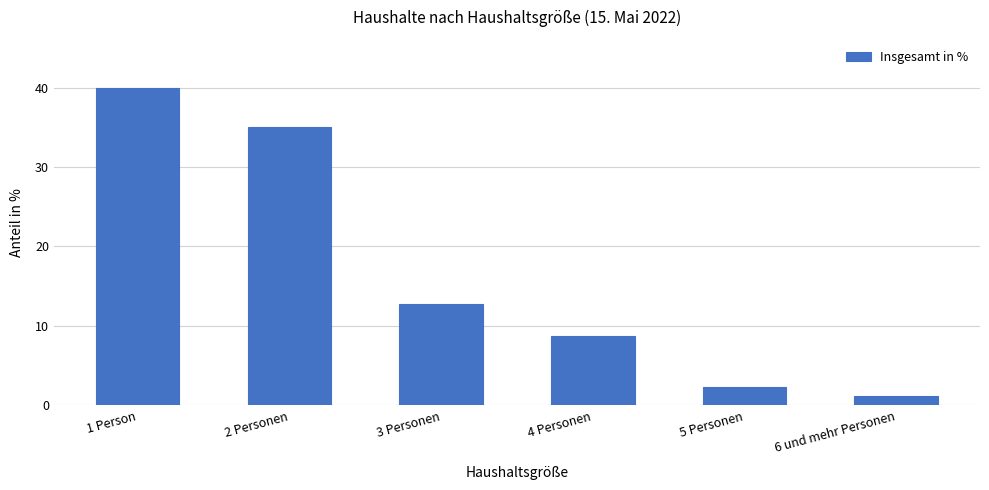

What is the ratio of the value at 3 Personen to the value at 5 Personen?

5.6